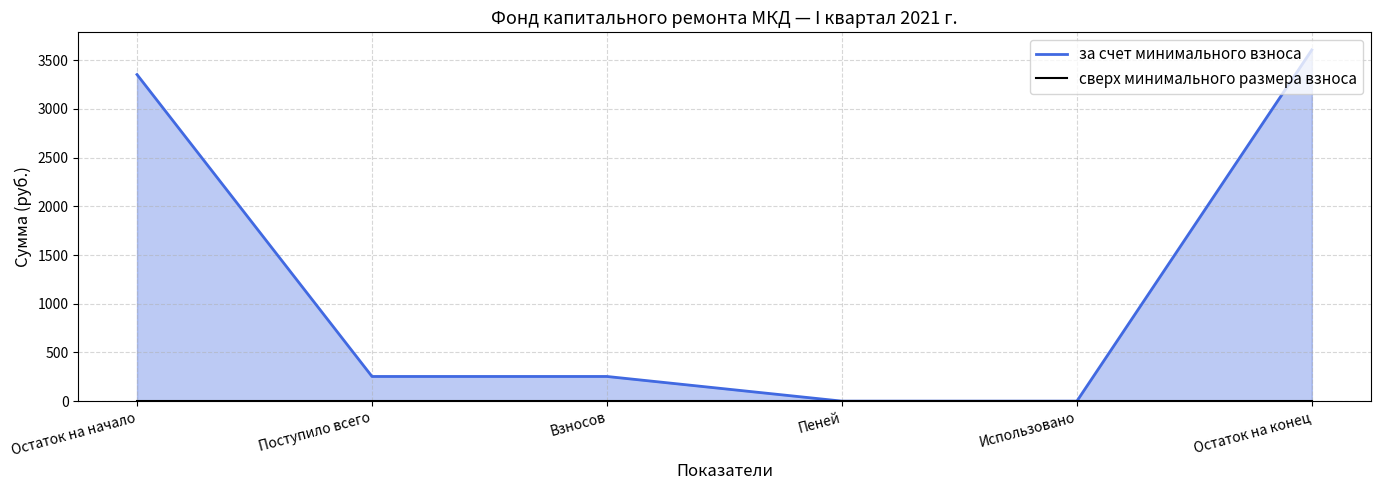

At which label does за счет минимального взноса reach its peak?

Остаток на конец